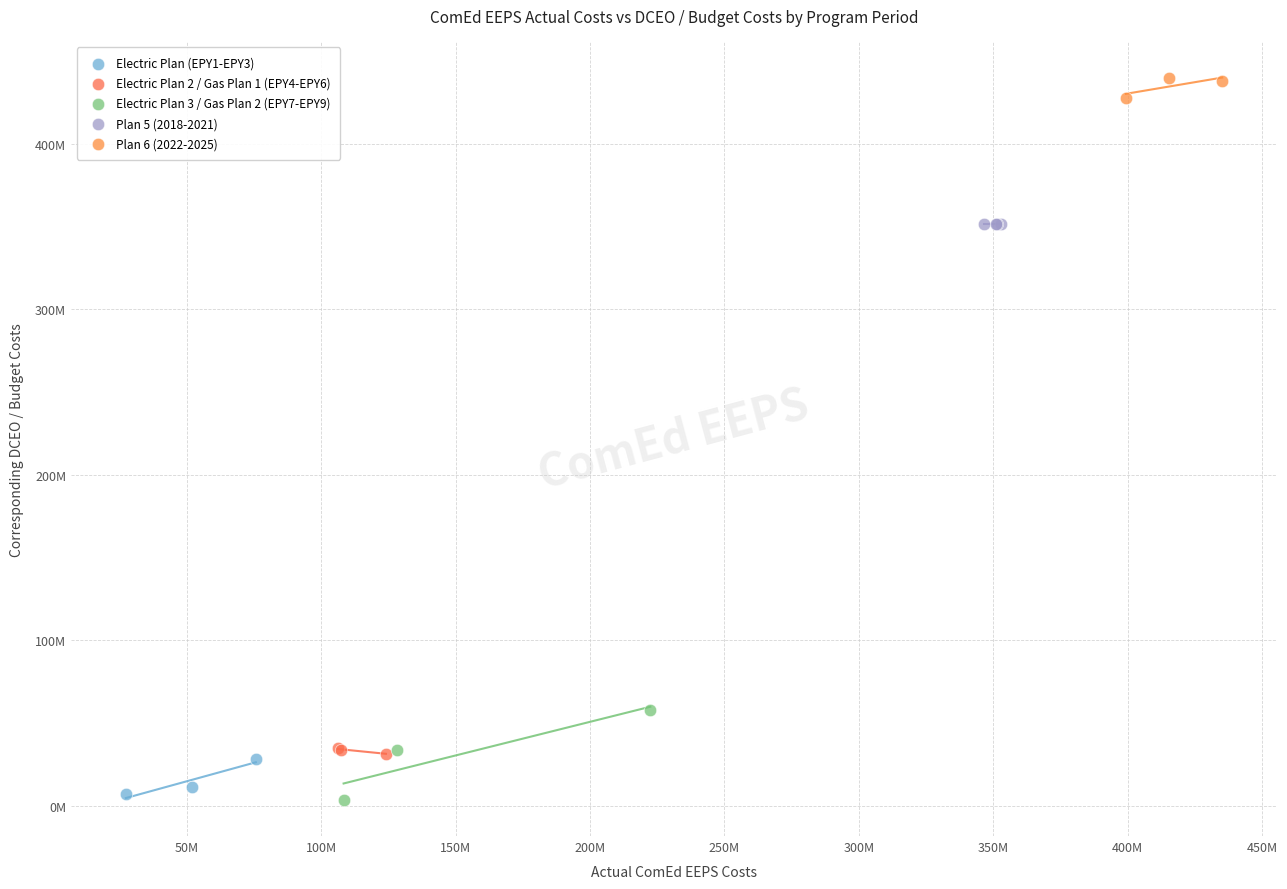

What are all the series names shown in the legend?

Electric Plan (EPY1-EPY3), Electric Plan 2 / Gas Plan 1 (EPY4-EPY6), Electric Plan 3 / Gas Plan 2 (EPY7-EPY9), Plan 5 (2018-2021), Plan 6 (2022-2025)